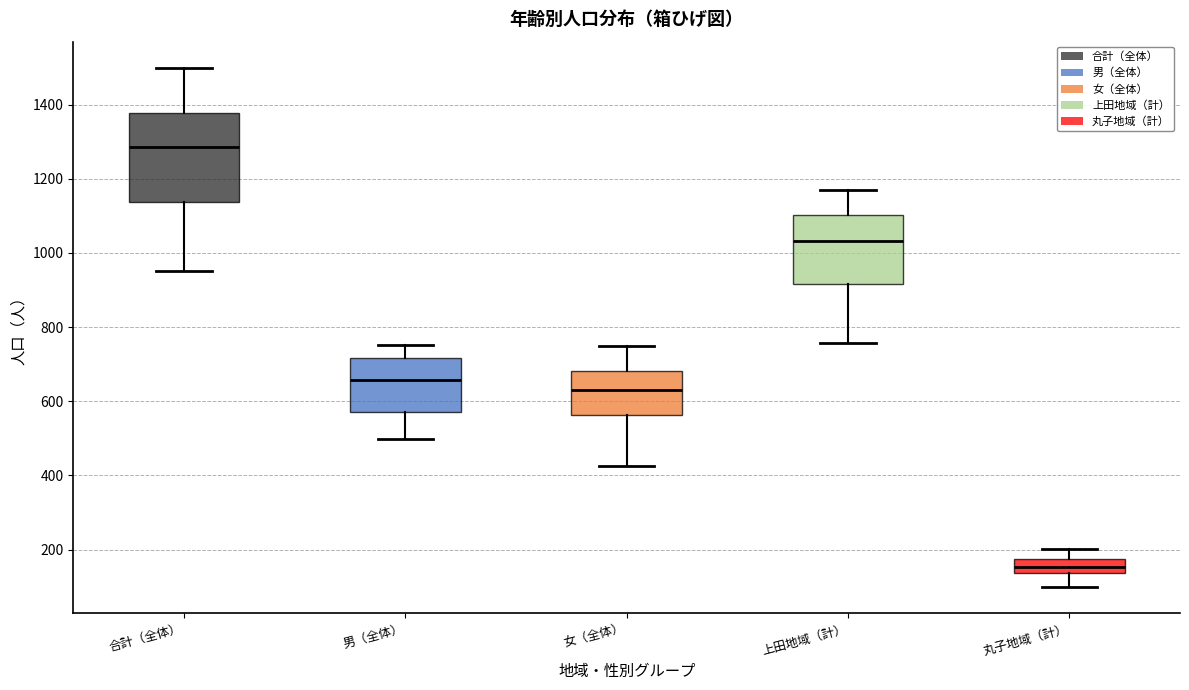

Reading left to right, transcribe this box plot: for each box, give where its median line is, the range the box spans, and where its two whiskers end, as read against the y-axis. The values are not printed on the chart, so give them approximately, as read against the axis.

合計（全体）: median 1280, box 1140 to 1380, whiskers 960 to 1500
男（全体）: median 660, box 580 to 720, whiskers 500 to 760
女（全体）: median 620, box 560 to 680, whiskers 420 to 740
上田地域（計）: median 1040, box 920 to 1100, whiskers 760 to 1180
丸子地域（計）: median 160, box 140 to 180, whiskers 100 to 200